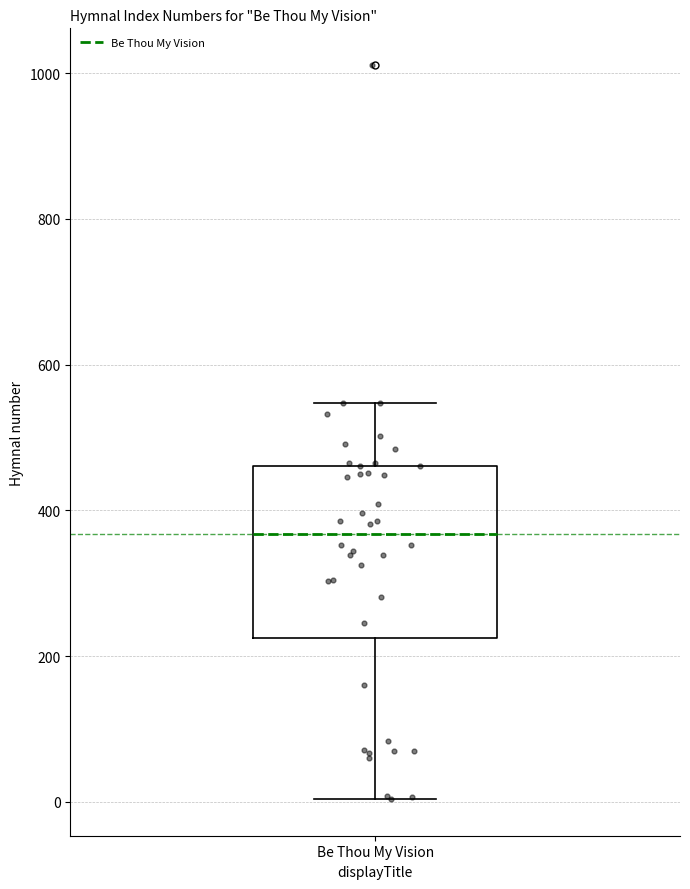

Transcribe this box plot: give where the median line is, the range the box spans, and where the two whiskers end, as read against the y-axis. The values are not printed on the chart, so give them approximately, as read against the axis.

median 360, box 220 to 460, whiskers 0 to 540